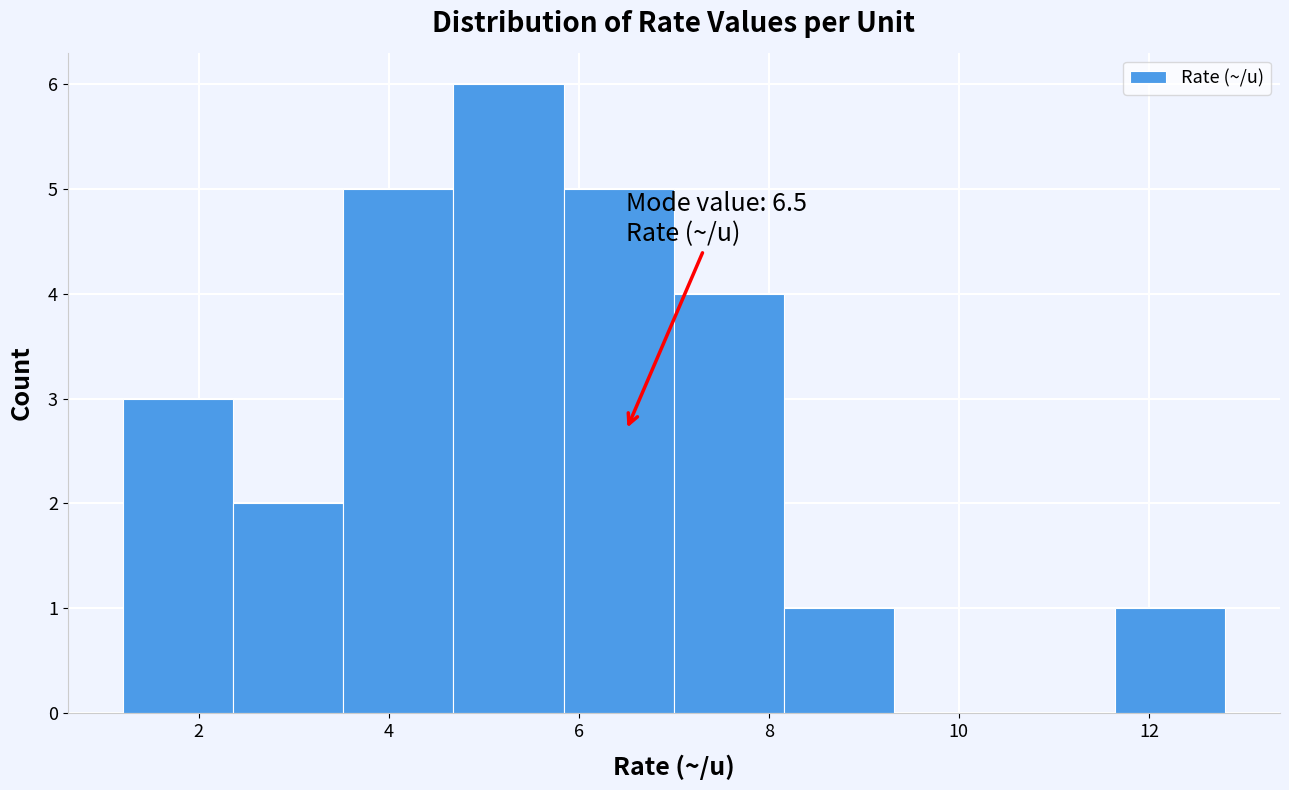

Over which range of the x-axis is the bar tallest?

4.68 to 5.84